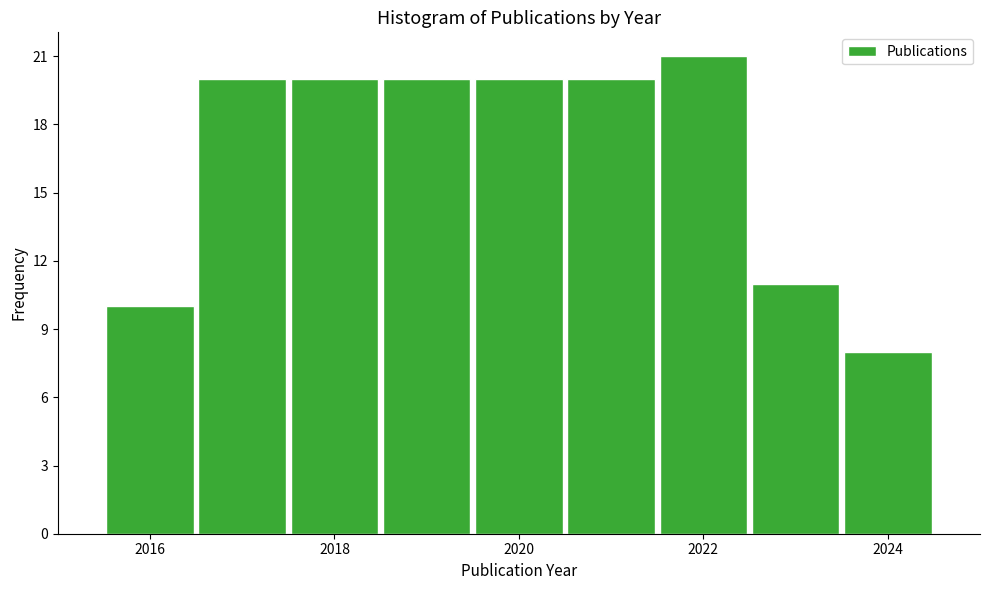

Reading left to right, transcribe this chart: for each bar, give the range it covers on the x-axis and its height. Neither the bar edges nor the heights are printed on the chart, so give them approximately, as read against the axes.

2015.5 to 2016.5: 10
2016.5 to 2017.5: 20
2017.5 to 2018.5: 20
2018.5 to 2019.5: 20
2019.5 to 2020.5: 20
2020.5 to 2021.5: 20
2021.5 to 2022.5: 21
2022.5 to 2023.5: 11
2023.5 to 2024.5: 8